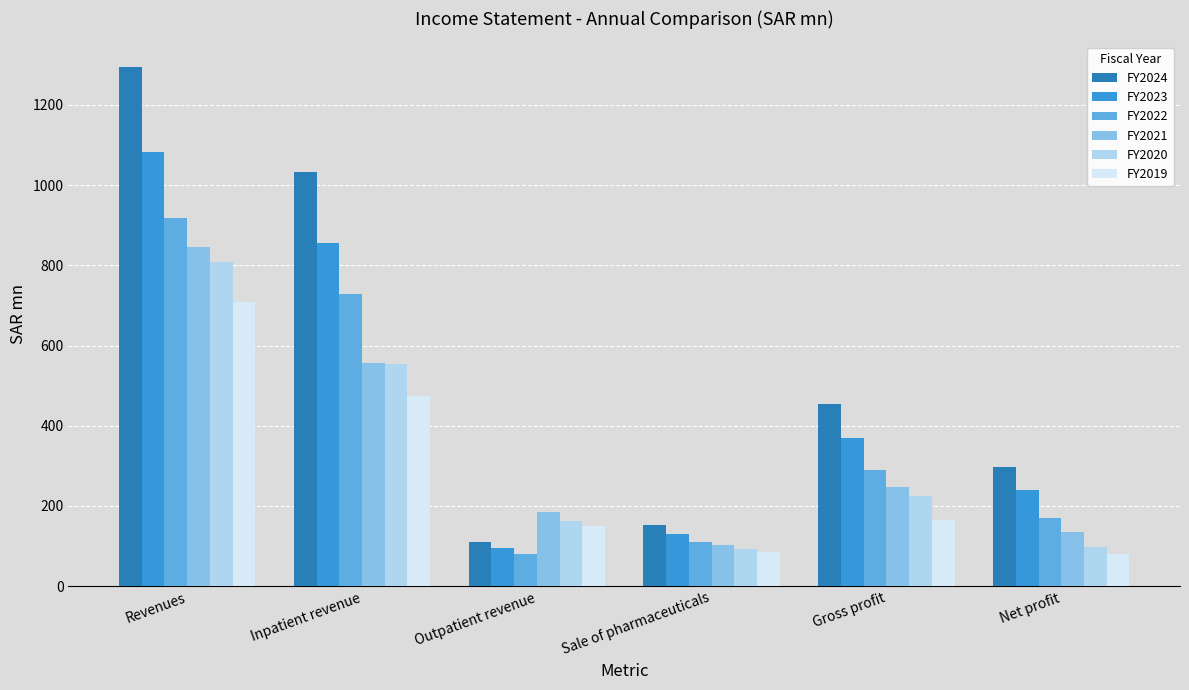

The value of FY2019 at Inpatient revenue is 473.8. True or false?

True